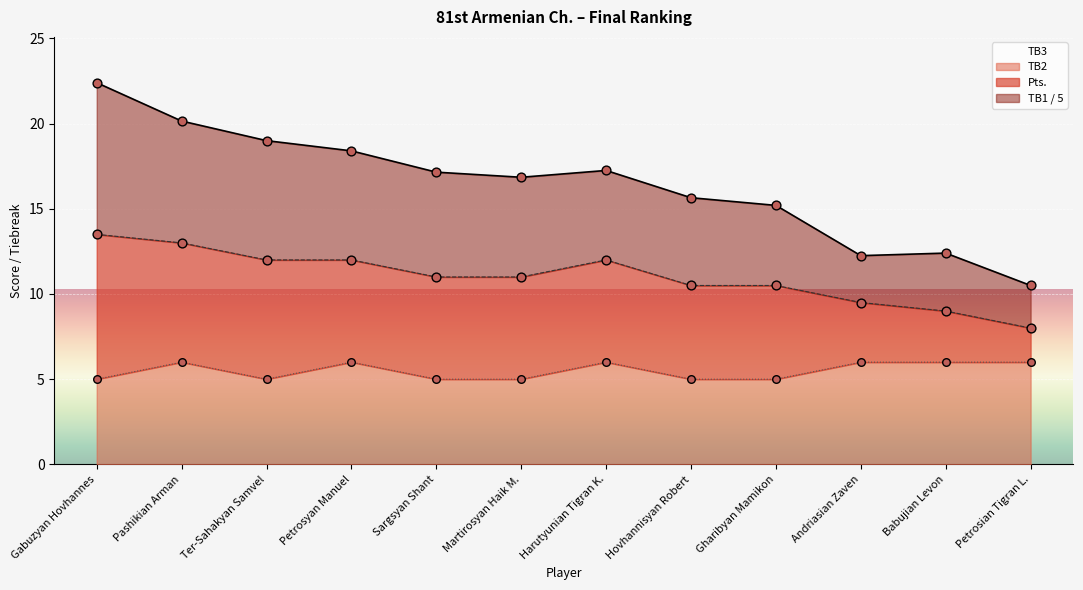

The TB2 series shows 5 at Hovhannisyan Robert. True or false?

True